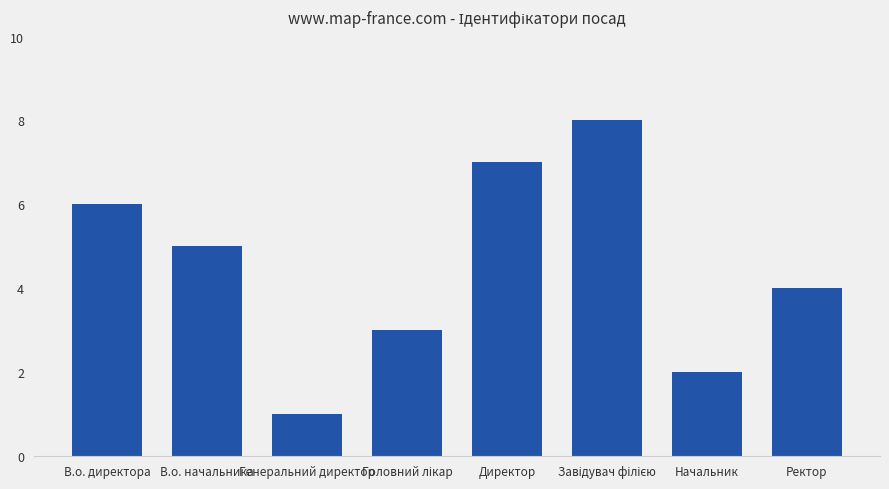

True or false: the data shows 5 at В.о. начальника.

True